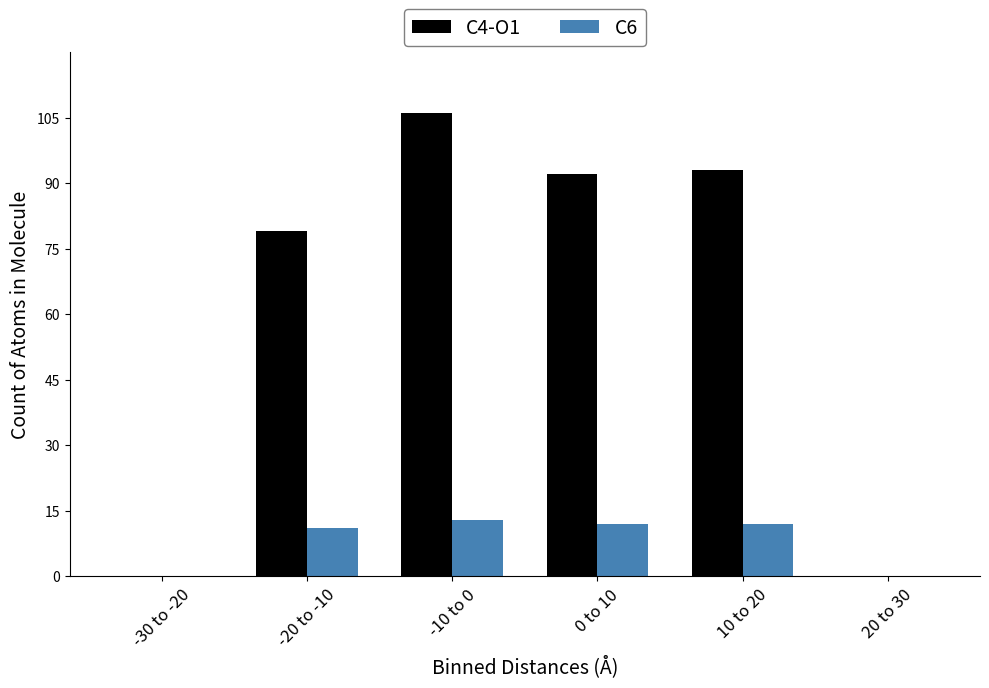

Reading left to right, transcribe all the data shown in this chart.

C4-O1: -30 to -20=0	-20 to -10=79	-10 to 0=106	0 to 10=92	10 to 20=93	20 to 30=0
C6: -30 to -20=0	-20 to -10=11	-10 to 0=13	0 to 10=12	10 to 20=12	20 to 30=0